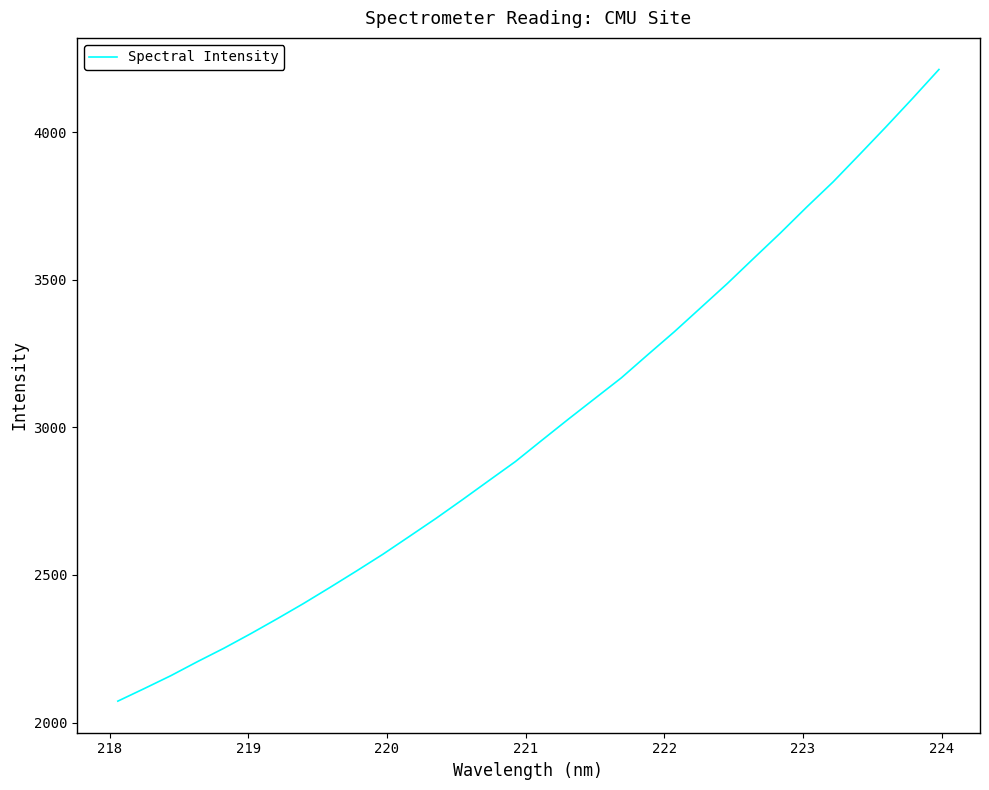

What is the difference between the maximum and minimum values?

2139.8